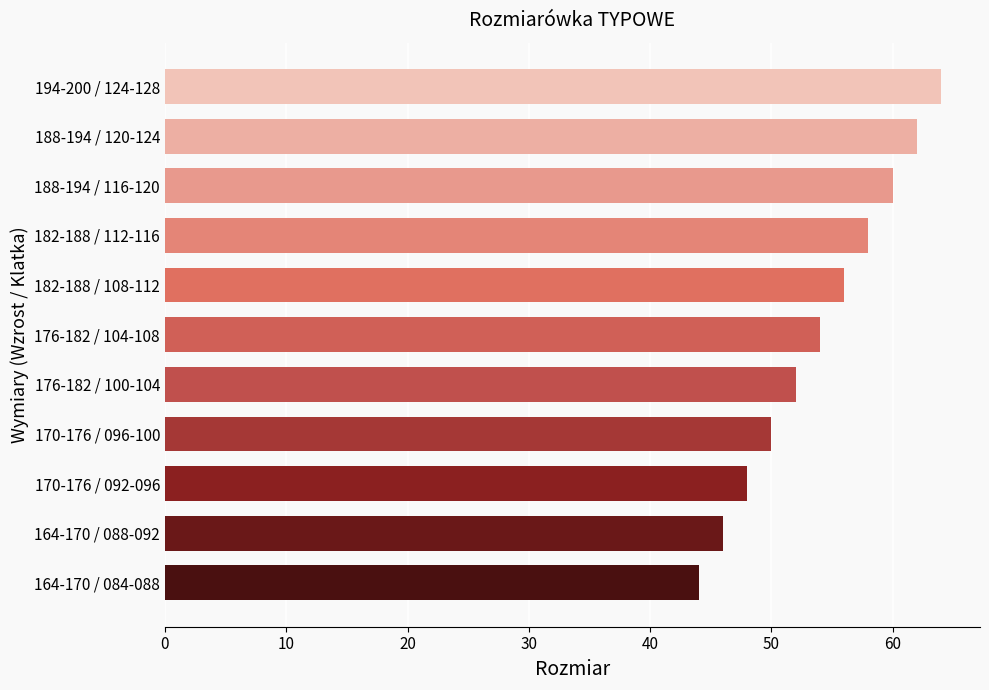

What is the approximate value at 170-176 / 092-096, to the nearest 5?

50